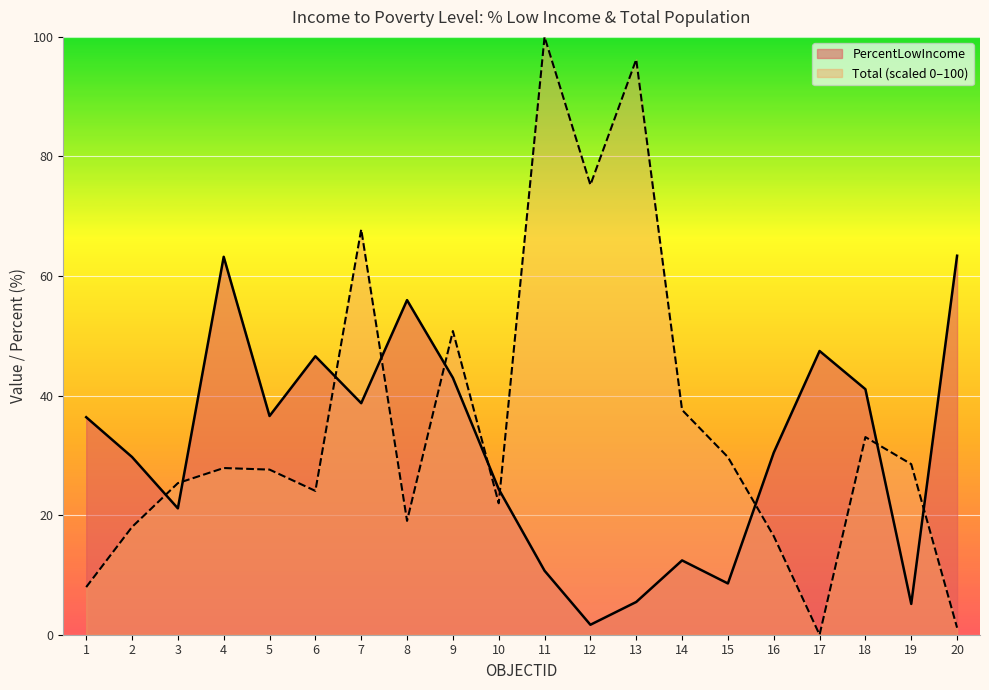

What is the value of the PercentLowIncome point at the 18th from the left?

41.1